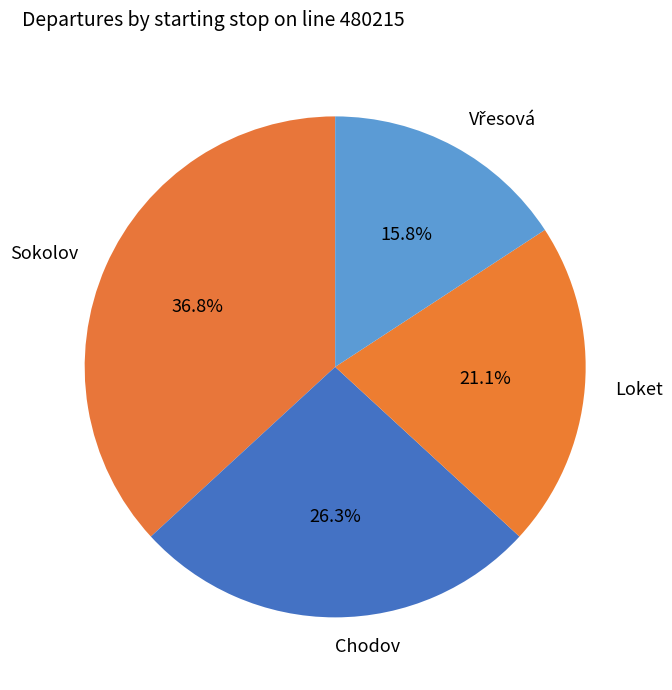

Do Sokolov and Loket together represent more than half of the pie?

Yes